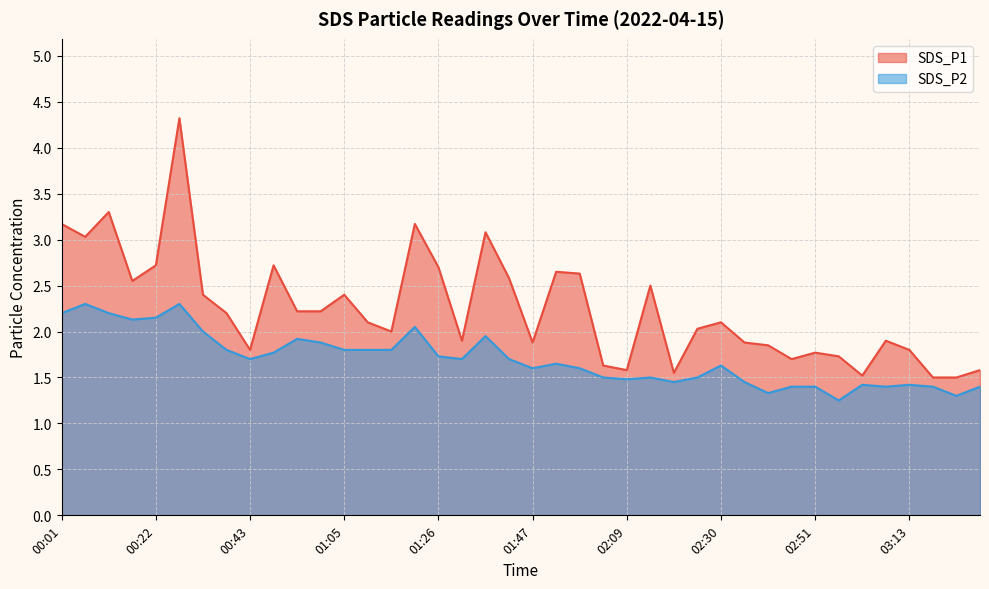

At which label is SDS_P2 closest to 1?

02:57